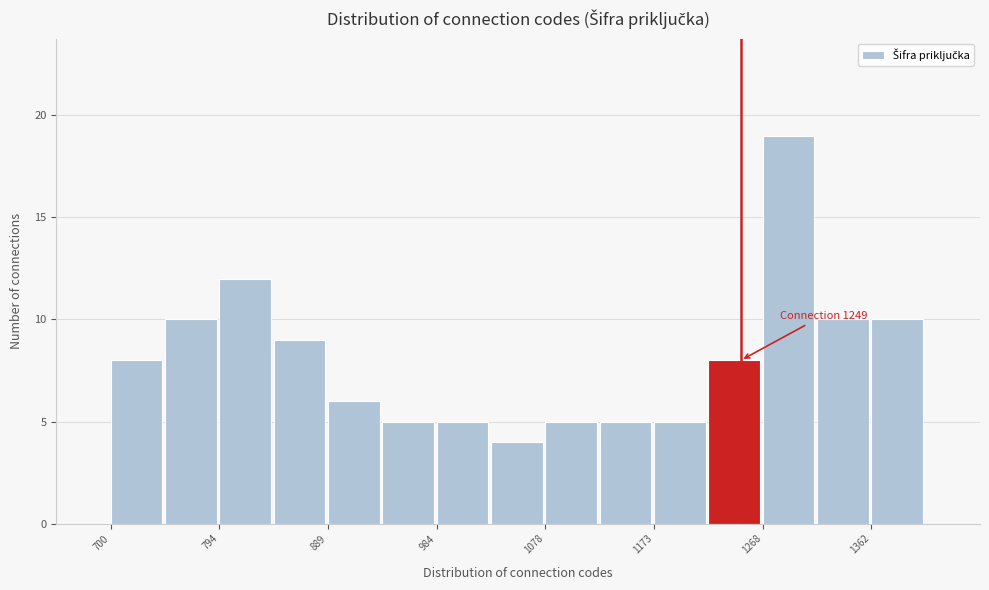

Which range on the x-axis has the tallest bar?

1270 to 1320